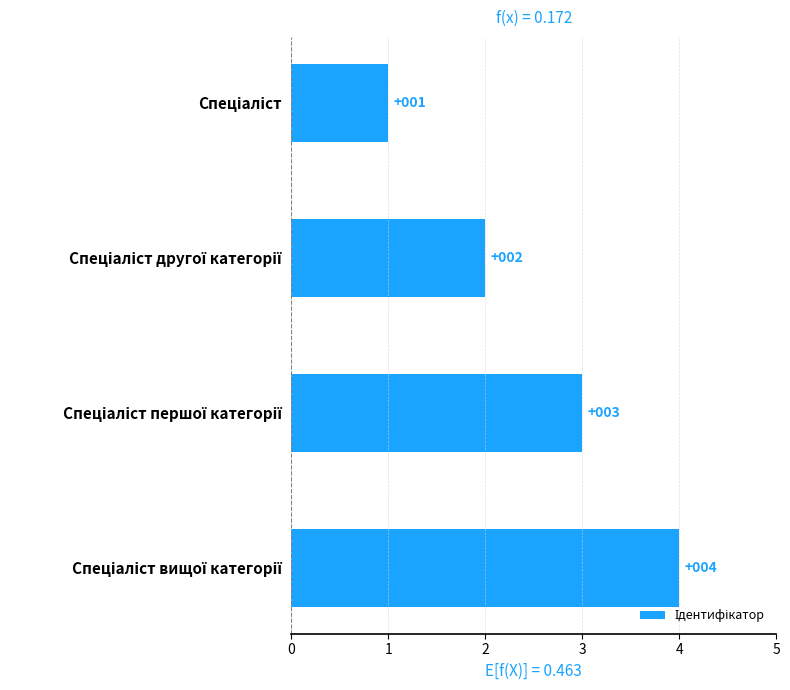

What is the difference between the maximum and minimum values?

3